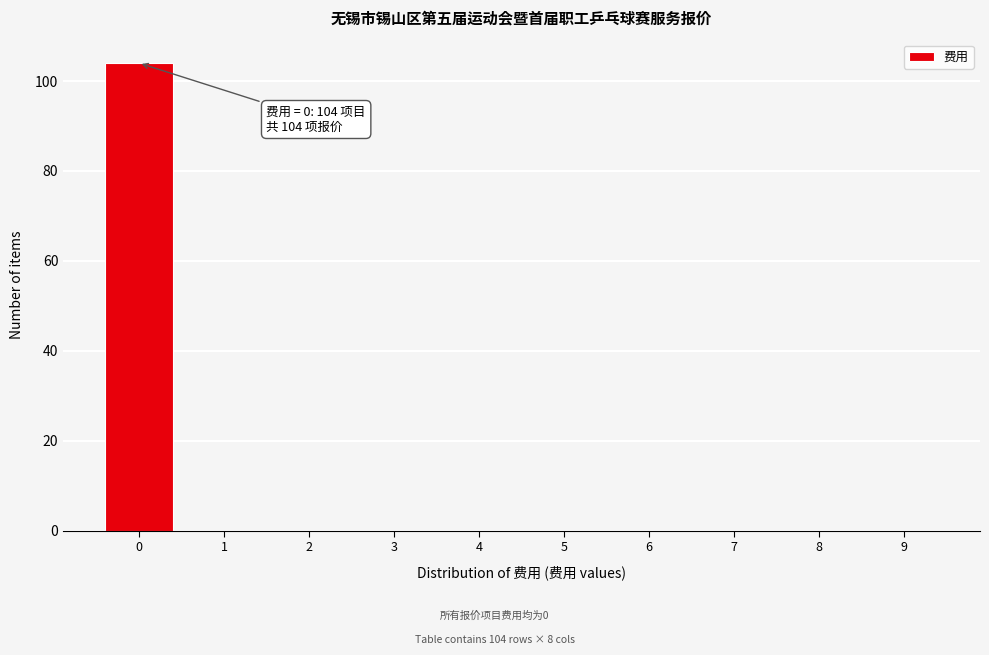

Which range on the x-axis has the tallest bar?

-0.5 to 0.5